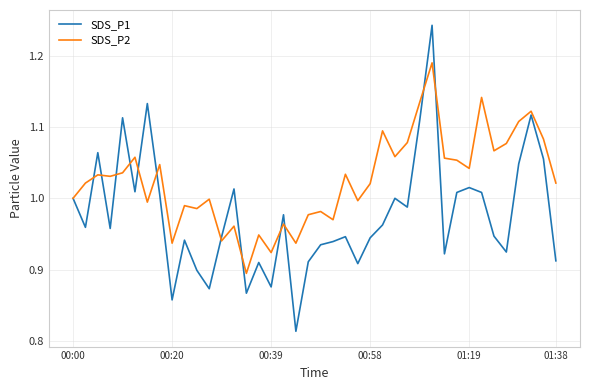

Rank the series by their maximum value, from lowest to highest.

SDS_P2, SDS_P1